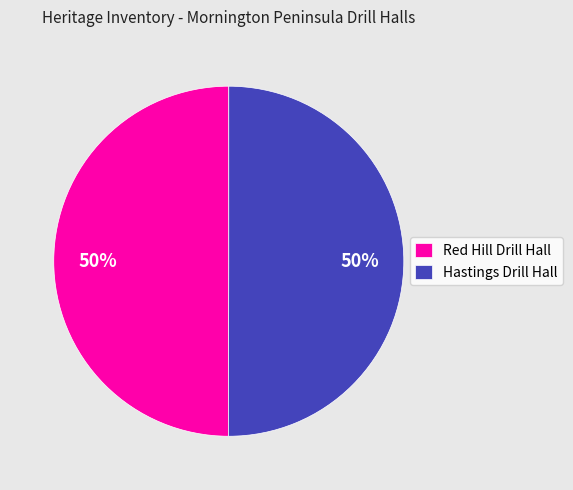

To the nearest percent, what is the combined percentage of Red Hill Drill Hall and Hastings Drill Hall?

100%